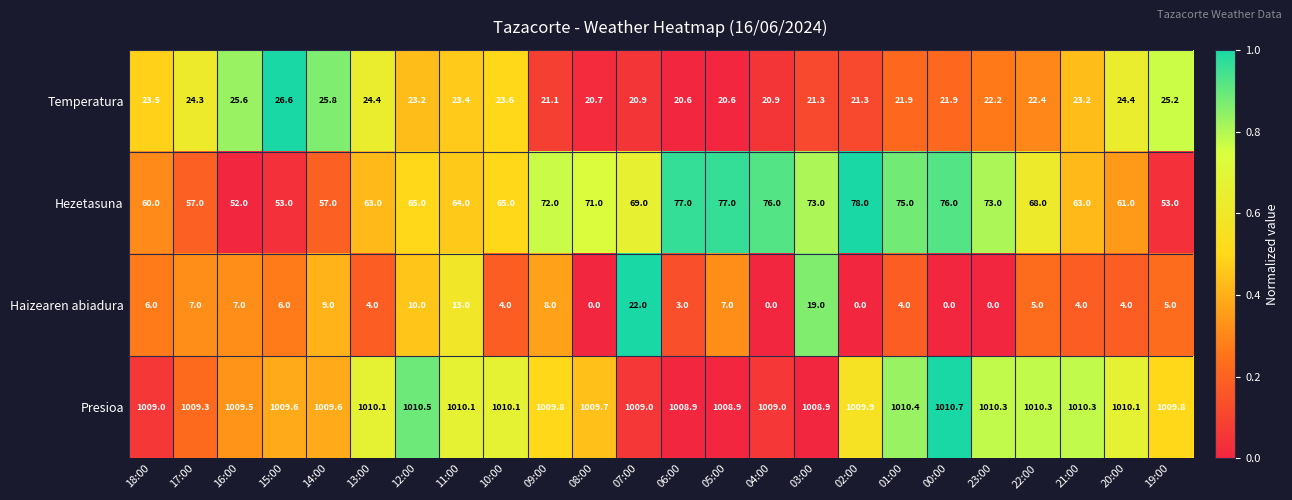

How many distinct data groups are displayed?

4